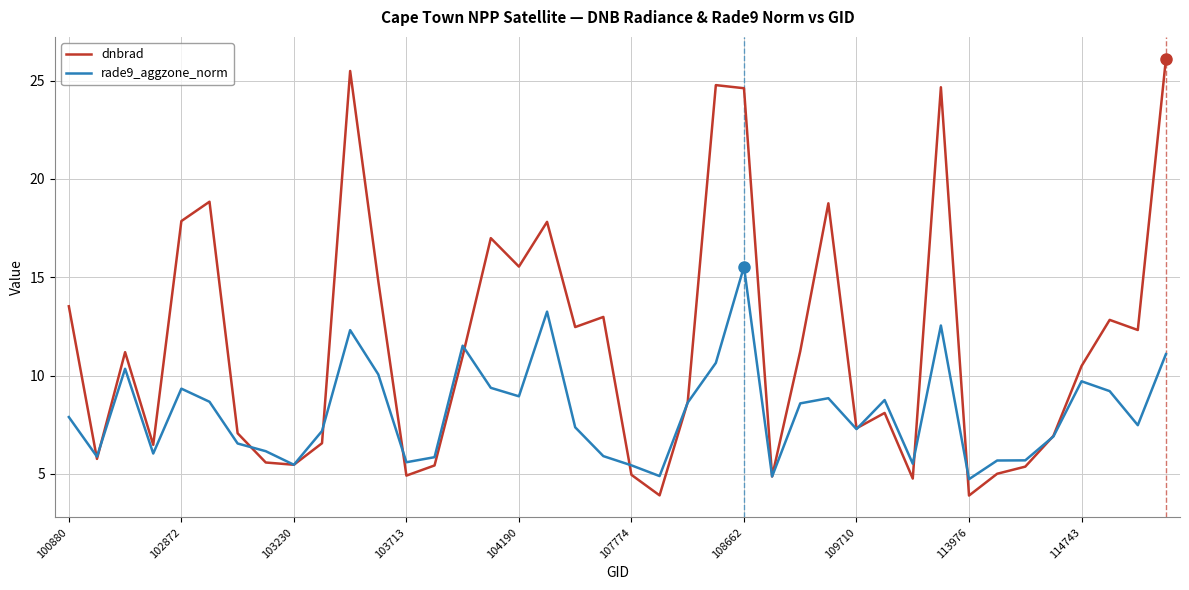

Which series has the largest total across all categories?

dnbrad